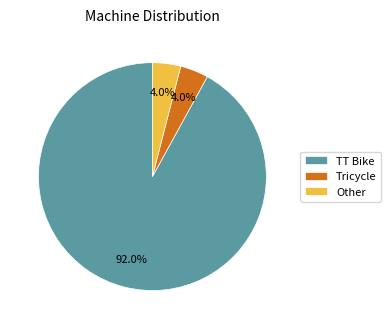

Is Other the majority of the pie?

No